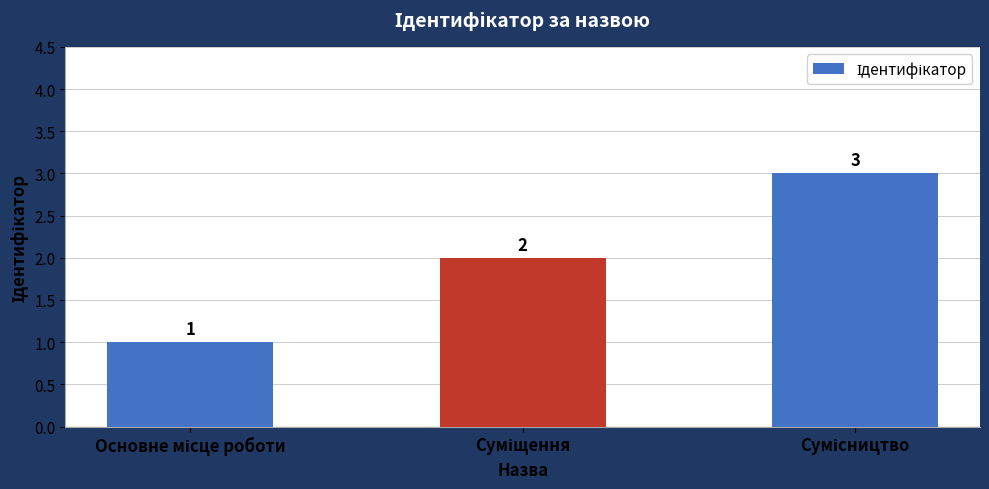

How many distinct data groups are displayed?

1